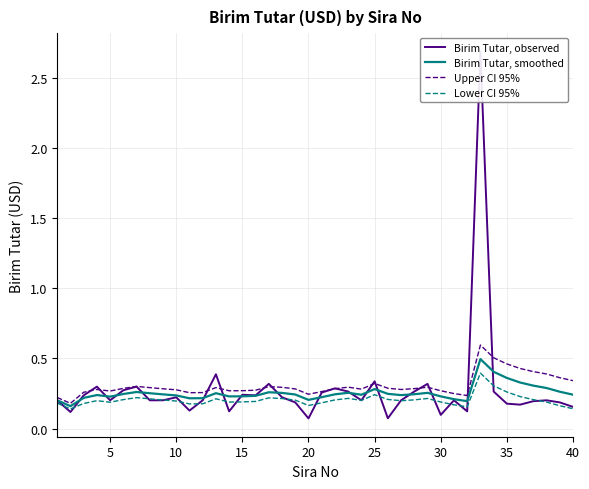

Is the value of Upper CI 95% at 29 greater than the value of Birim Tutar, smoothed at 36?

No